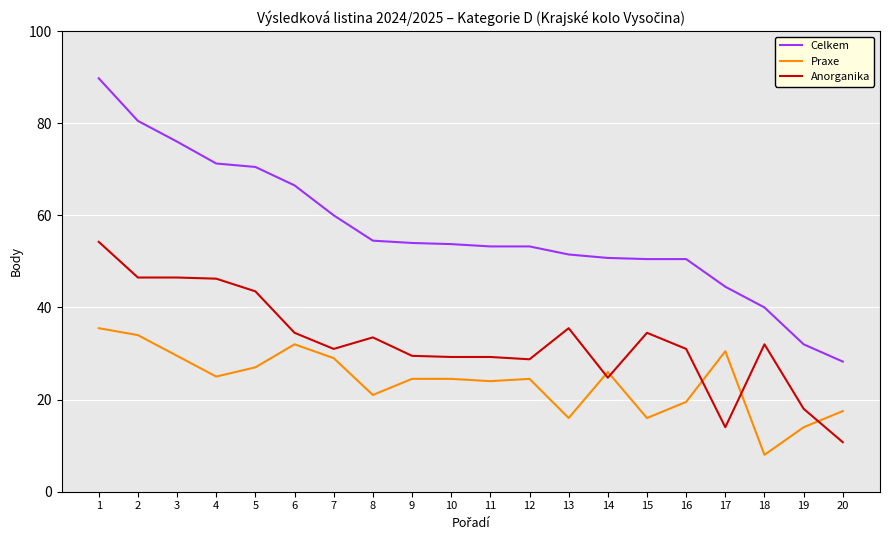

What is the minimum value for Praxe?

8.0